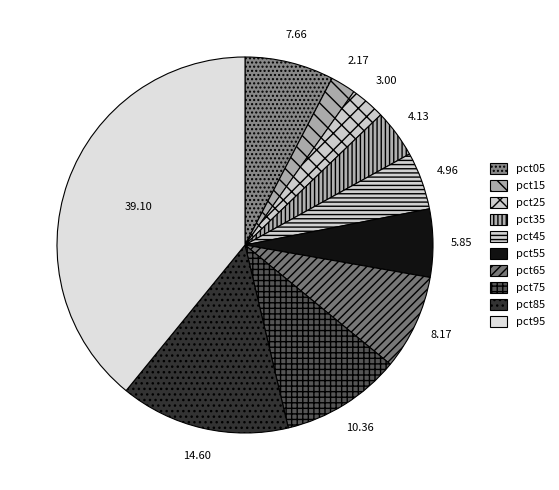

Rank the categories by value from lowest to highest.

pct15, pct25, pct35, pct45, pct55, pct05, pct65, pct75, pct85, pct95